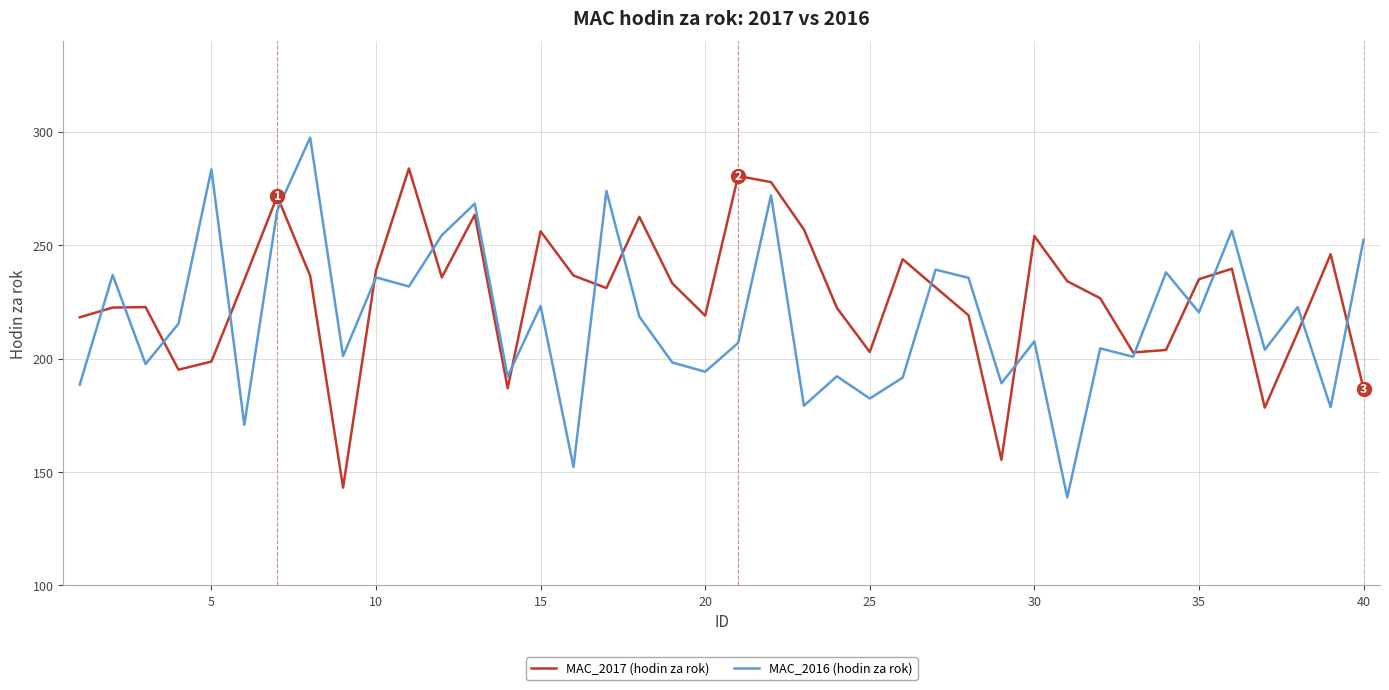

What is the minimum value shown in the chart?

138.8